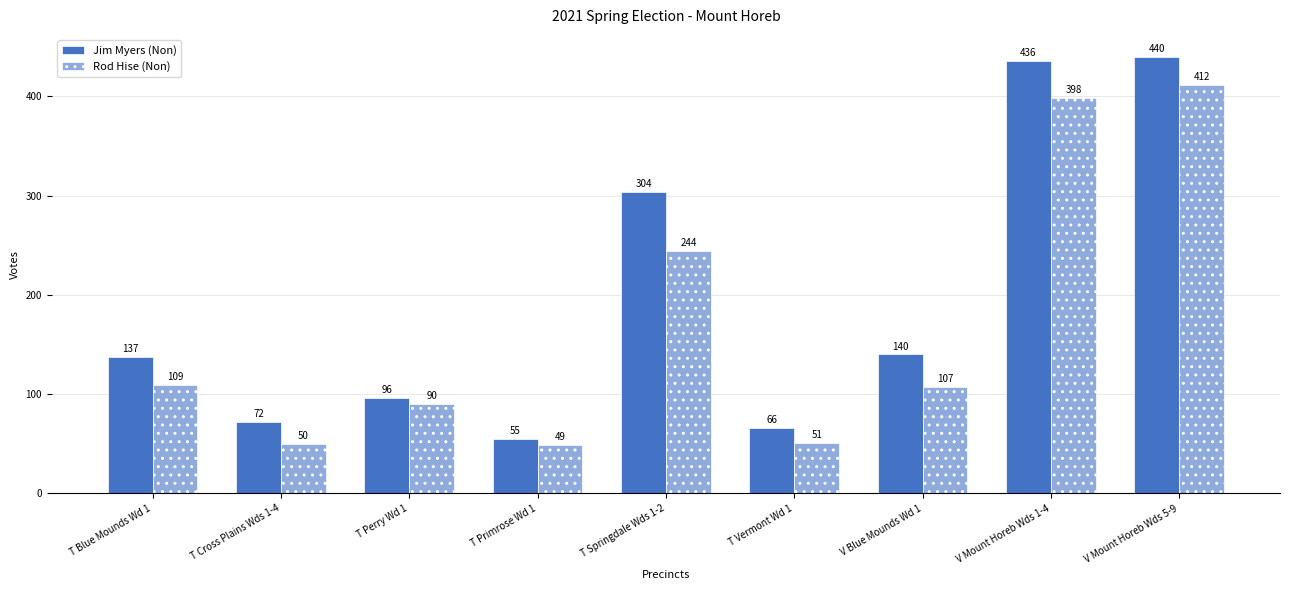

Which series has the widest spread of values?

Jim Myers (Non)